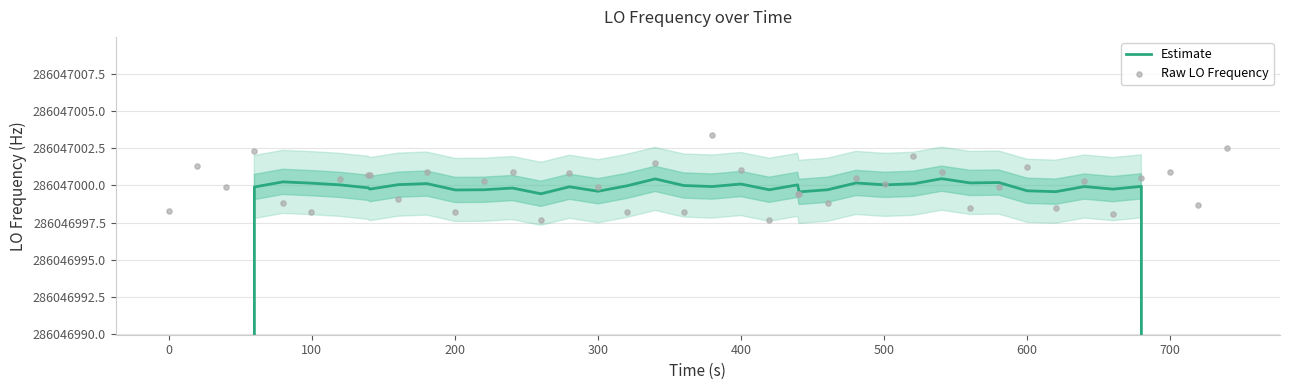

At how many categories does at least one series exceed 218300517?

40